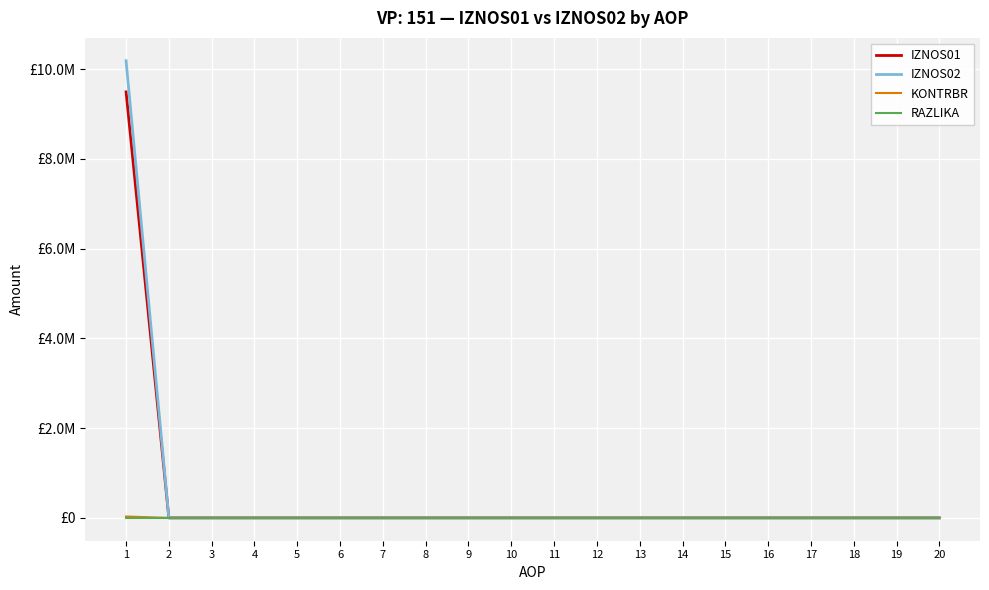

Which series has the largest range (max minus min)?

IZNOS02